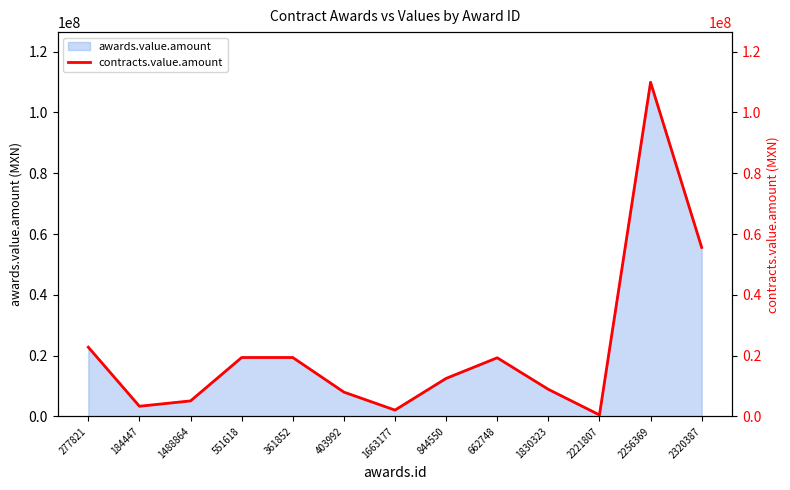

What is the average value?

22060937.3